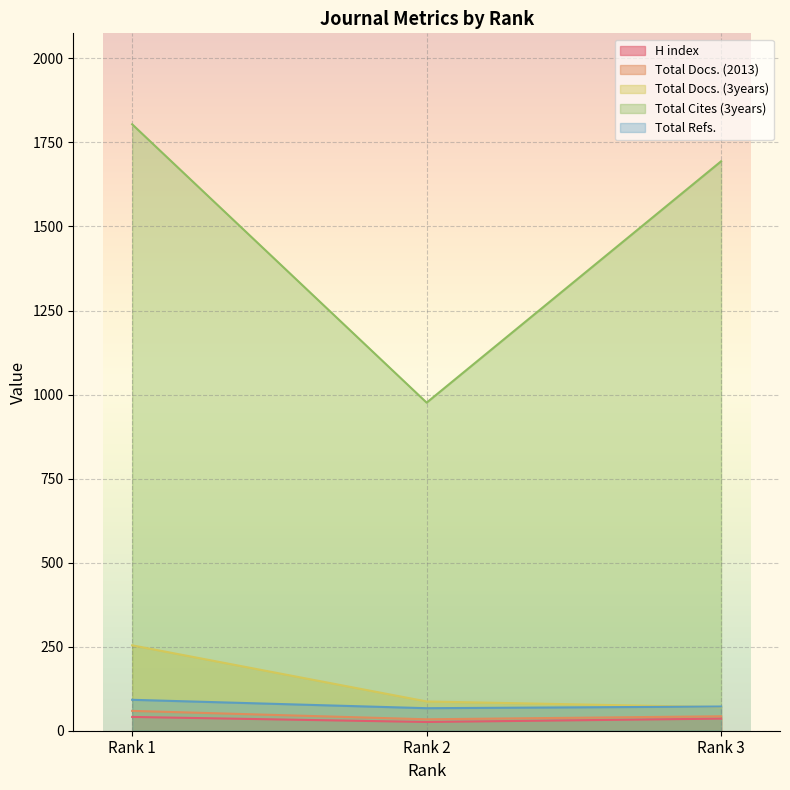

What is the approximate value of Total Cites (3years) at Rank 2, to the nearest 50?

1000